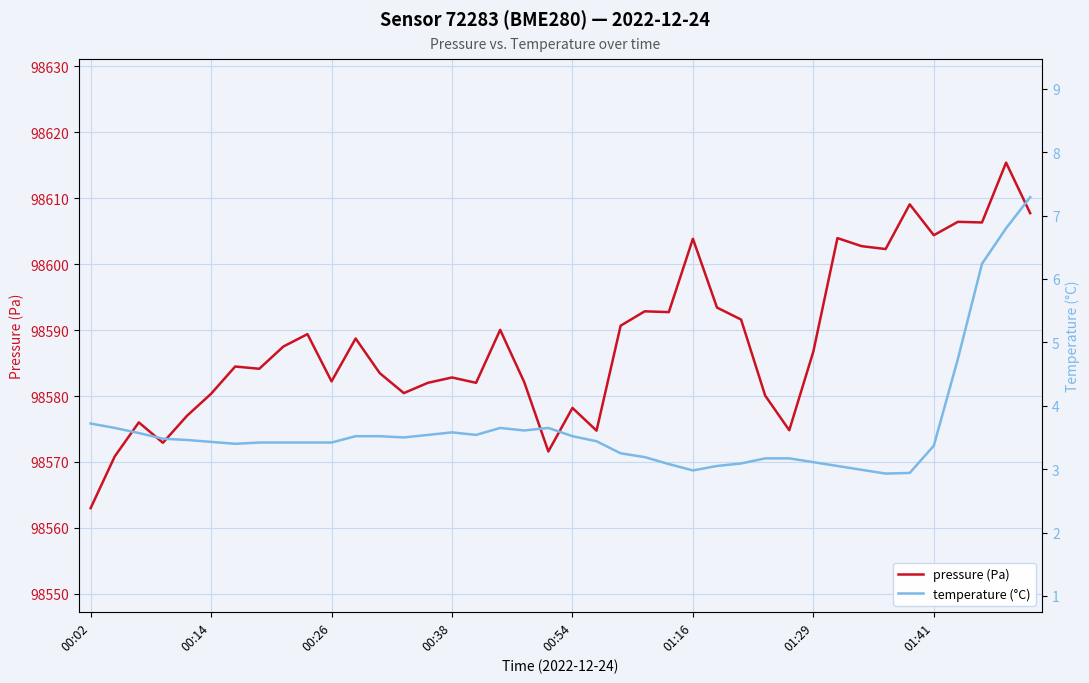

True or false: pressure (Pa) has a value of 29609.0 at 01:41.

False